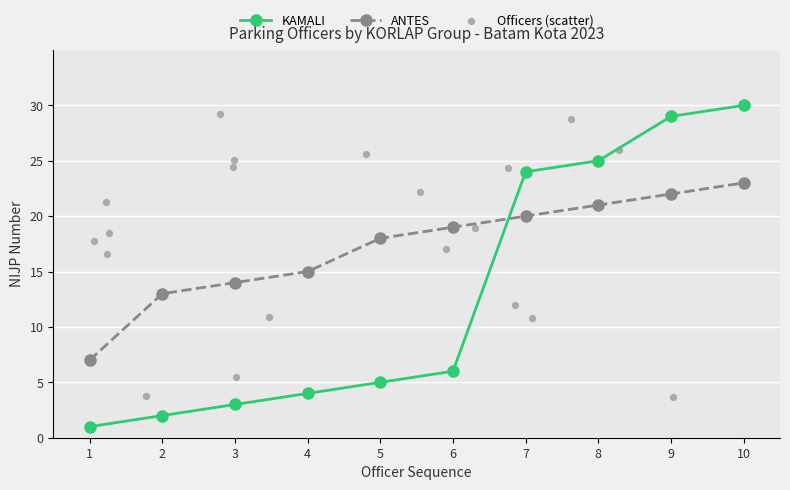

Is the value of ANTES at 6 greater than the value of KAMALI at 5?

Yes